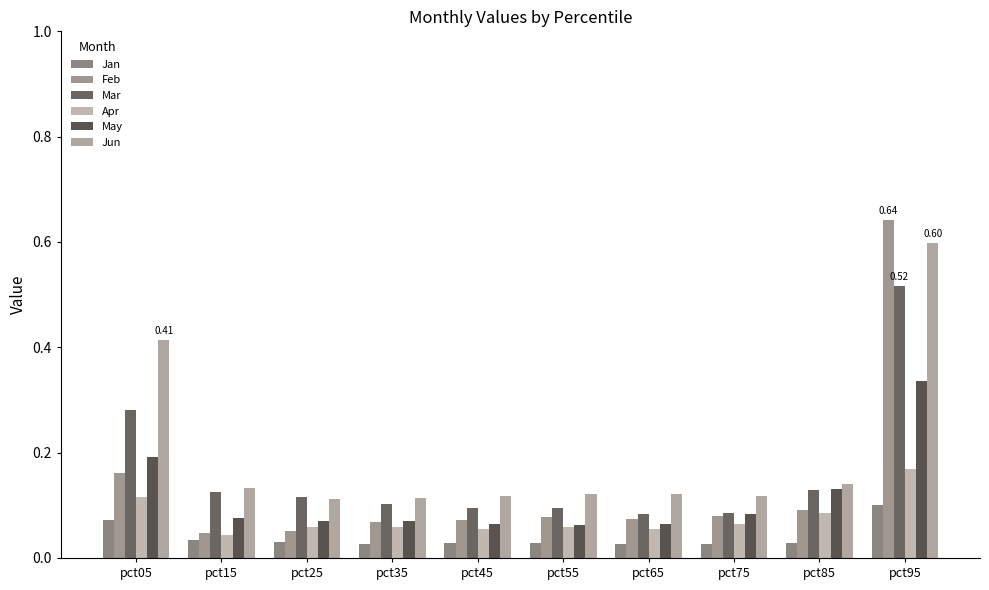

How many distinct data groups are displayed?

6